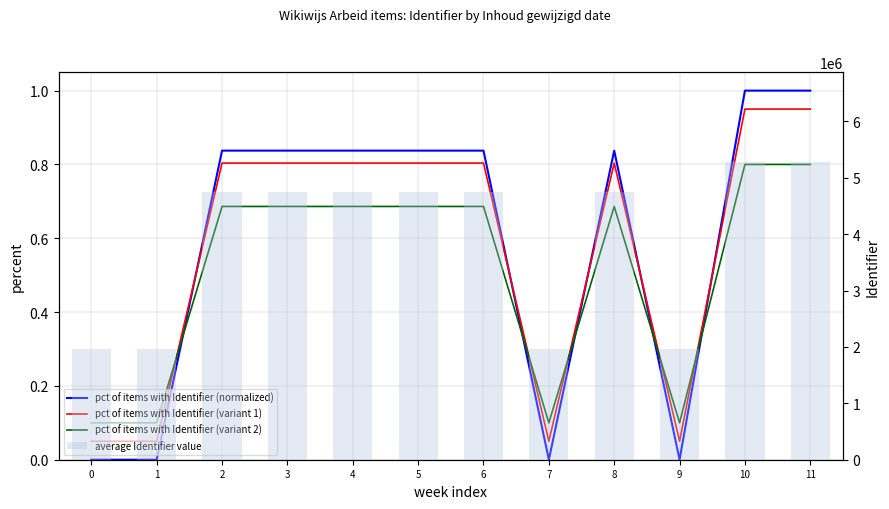

At which category is the sum across all series the highest?

11